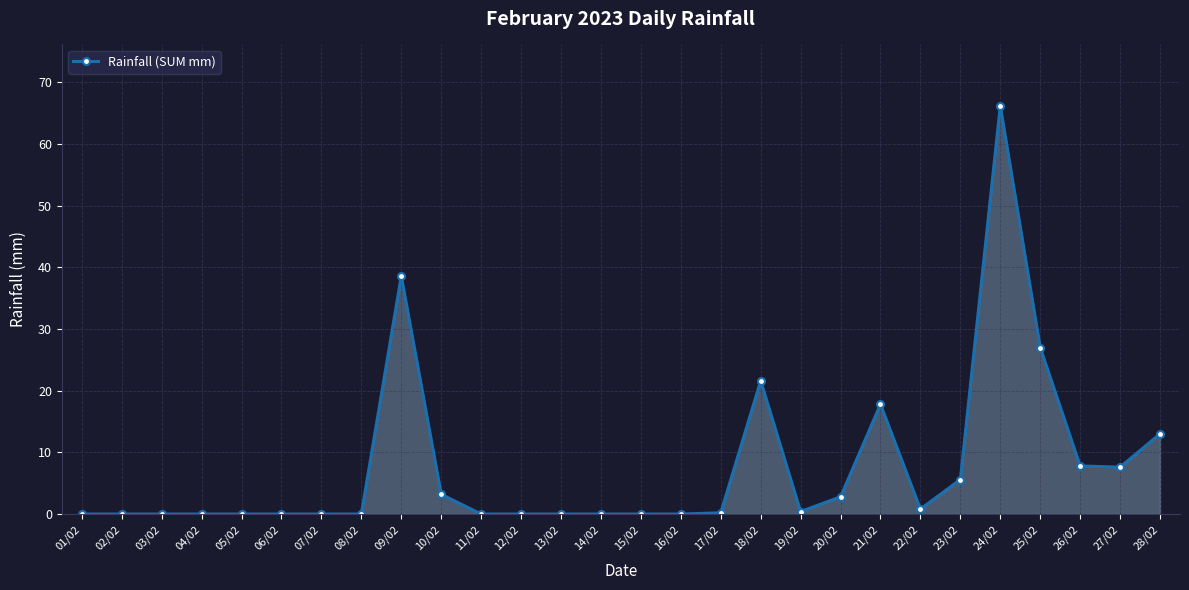

Is it true that the value at 16/02 is 42.9?

False